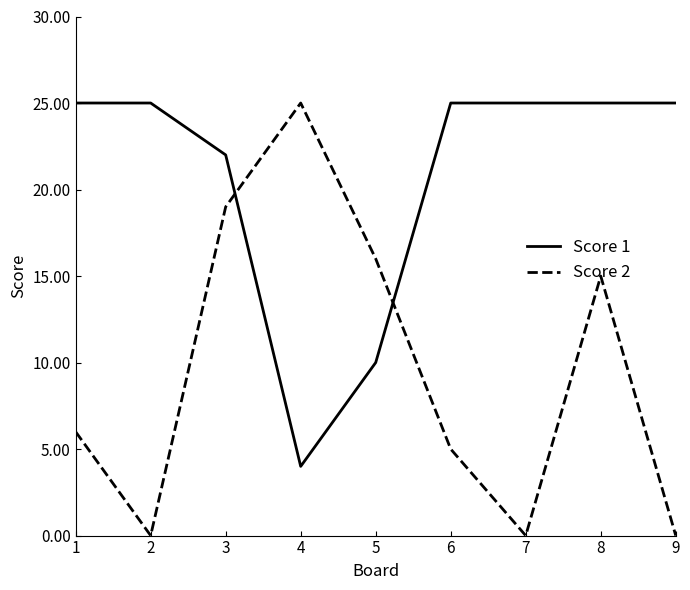

What is the sum of the Score 2 values at 3 and 5?

35